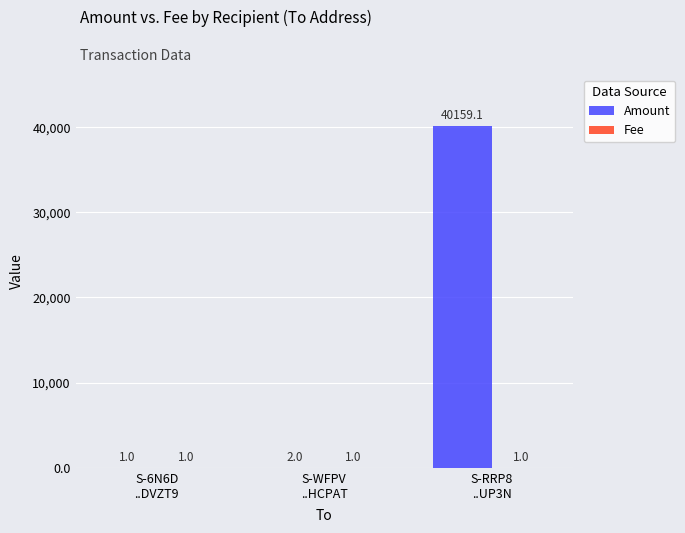

Which series has the largest total across all categories?

Amount